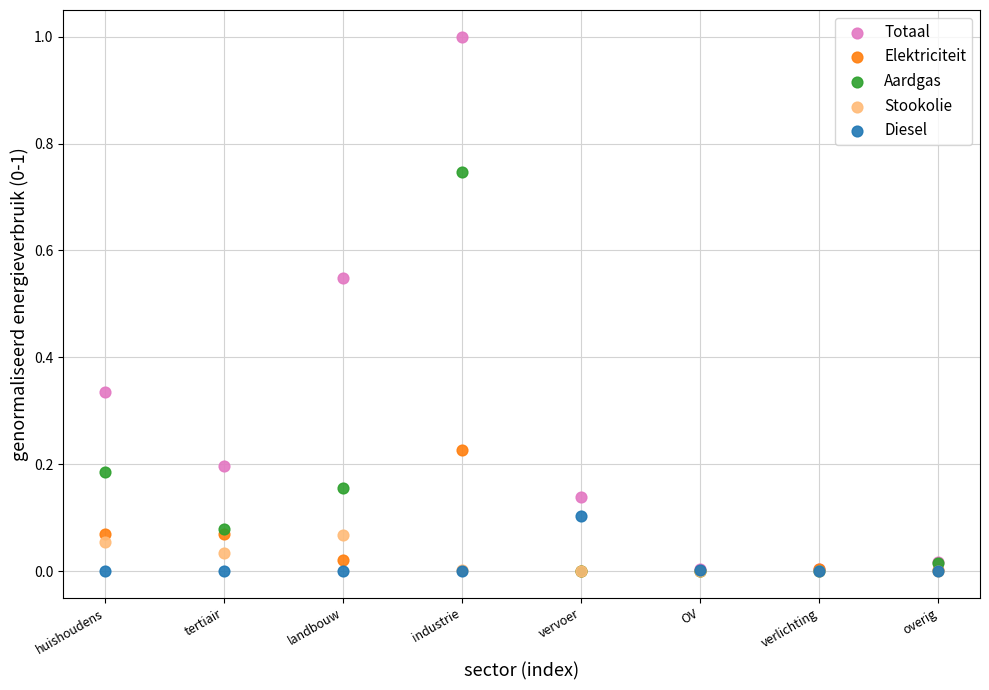

What are all the series names shown in the legend?

Totaal, Elektriciteit, Aardgas, Stookolie, Diesel